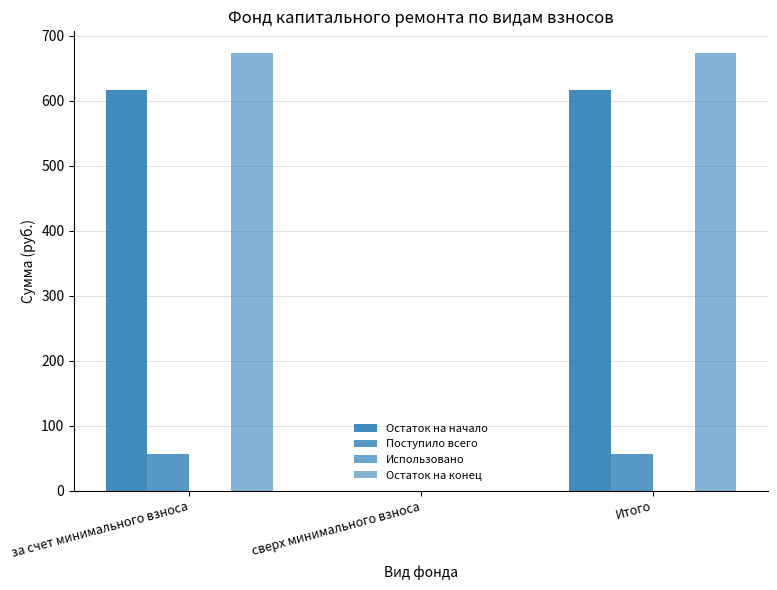

The Поступило всего series shows 17.7 at за счет минимального взноса. True or false?

False